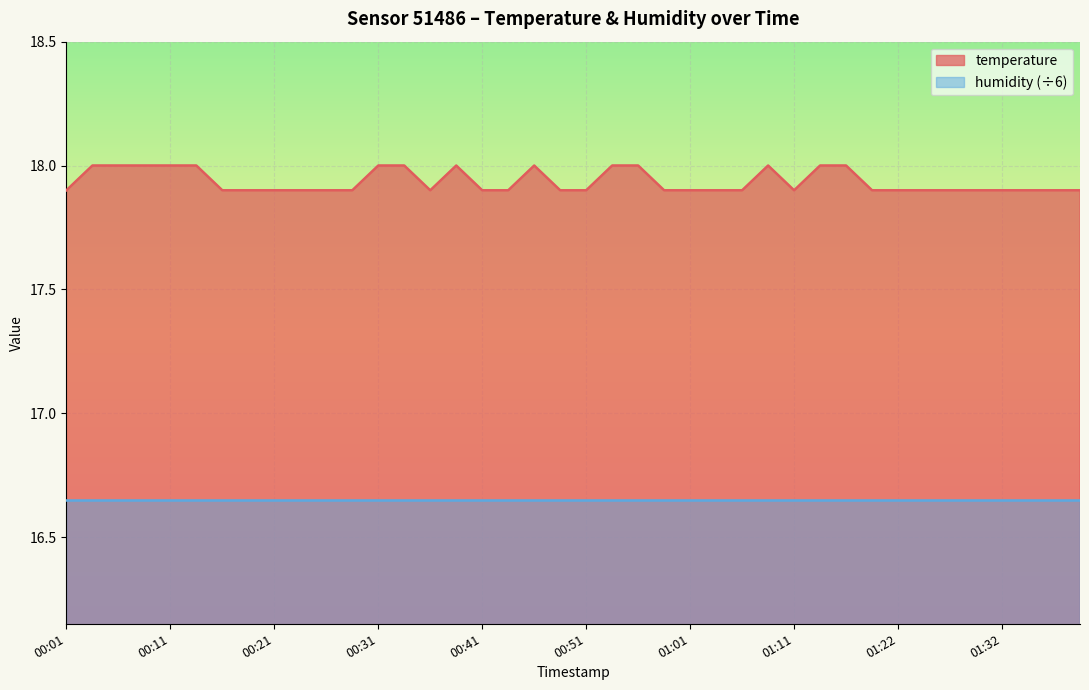

Is it true that the value at 01:37 is 17.9?

True